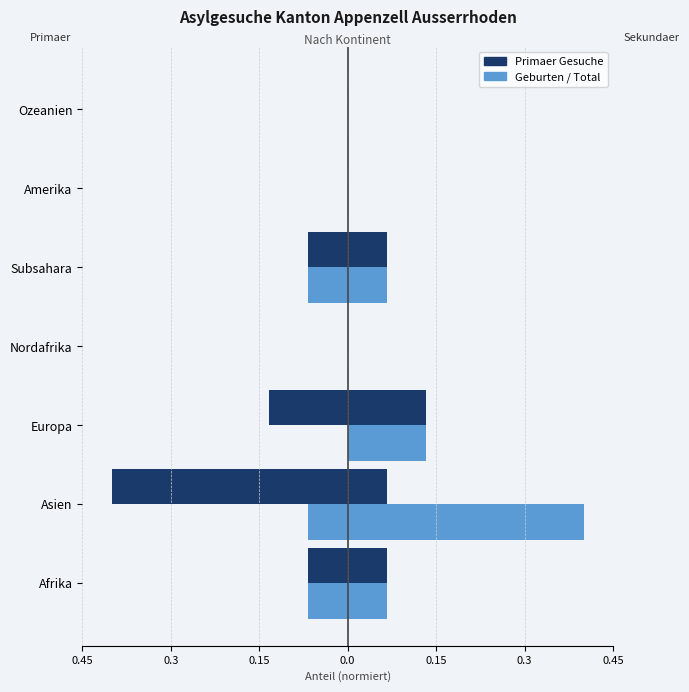

Reading right to left, list all the values displayed in this chart.

Primaer Gesuche: 0.0	0.0	-0.1	0.0	-0.1	-0.4	-0.1
Geburten: 0.0	0.0	-0.1	0.0	0.0	-0.1	-0.1